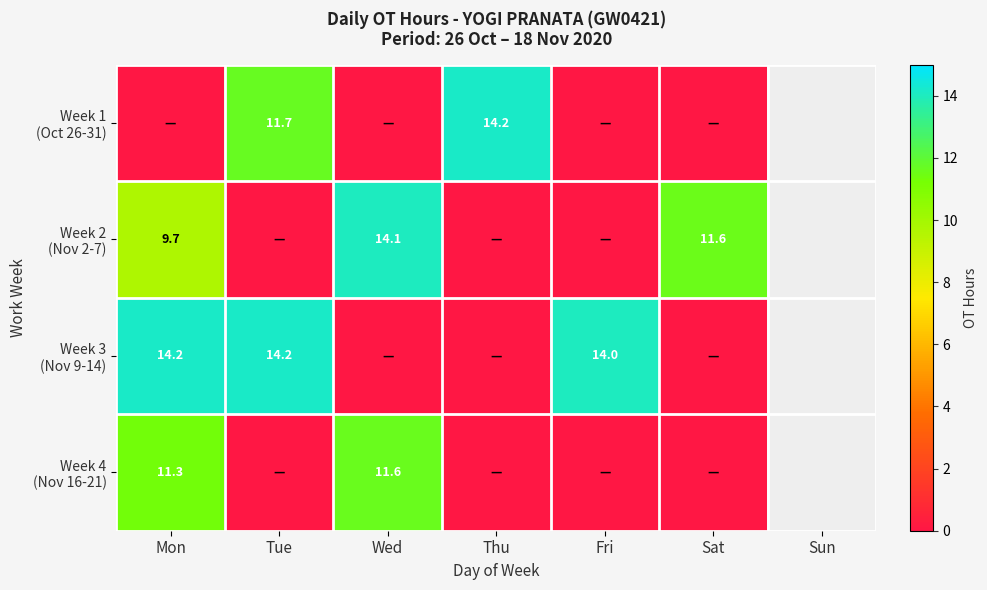

The value of Week 2 (Nov 2-7) at Thu is -6.6. True or false?

False